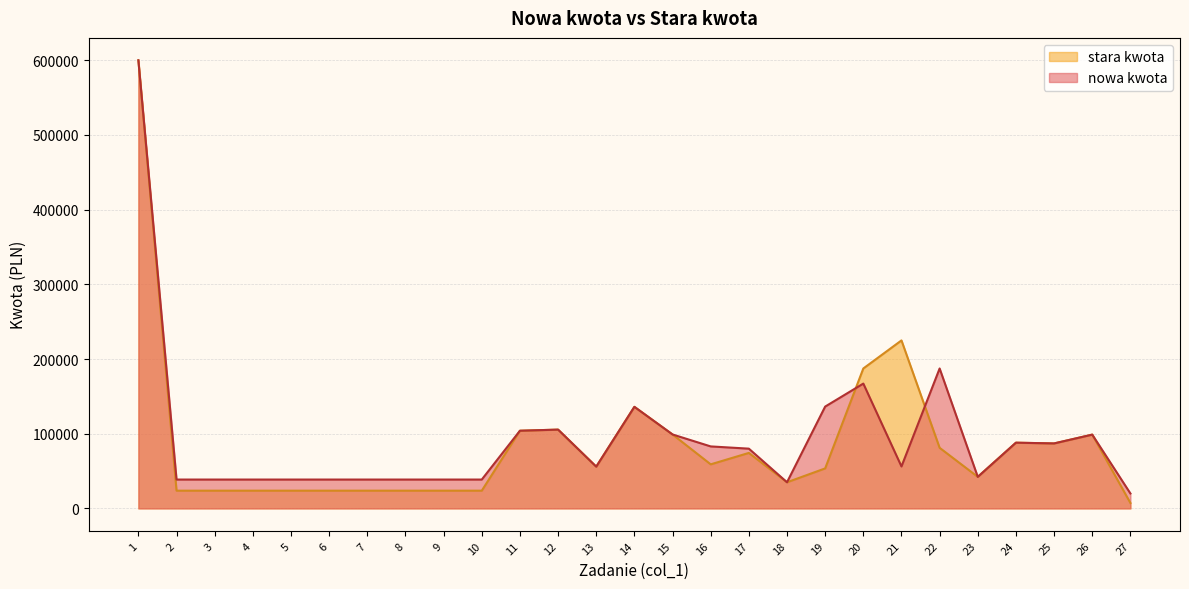

What is the highest value of the stara kwota series?

600000.0